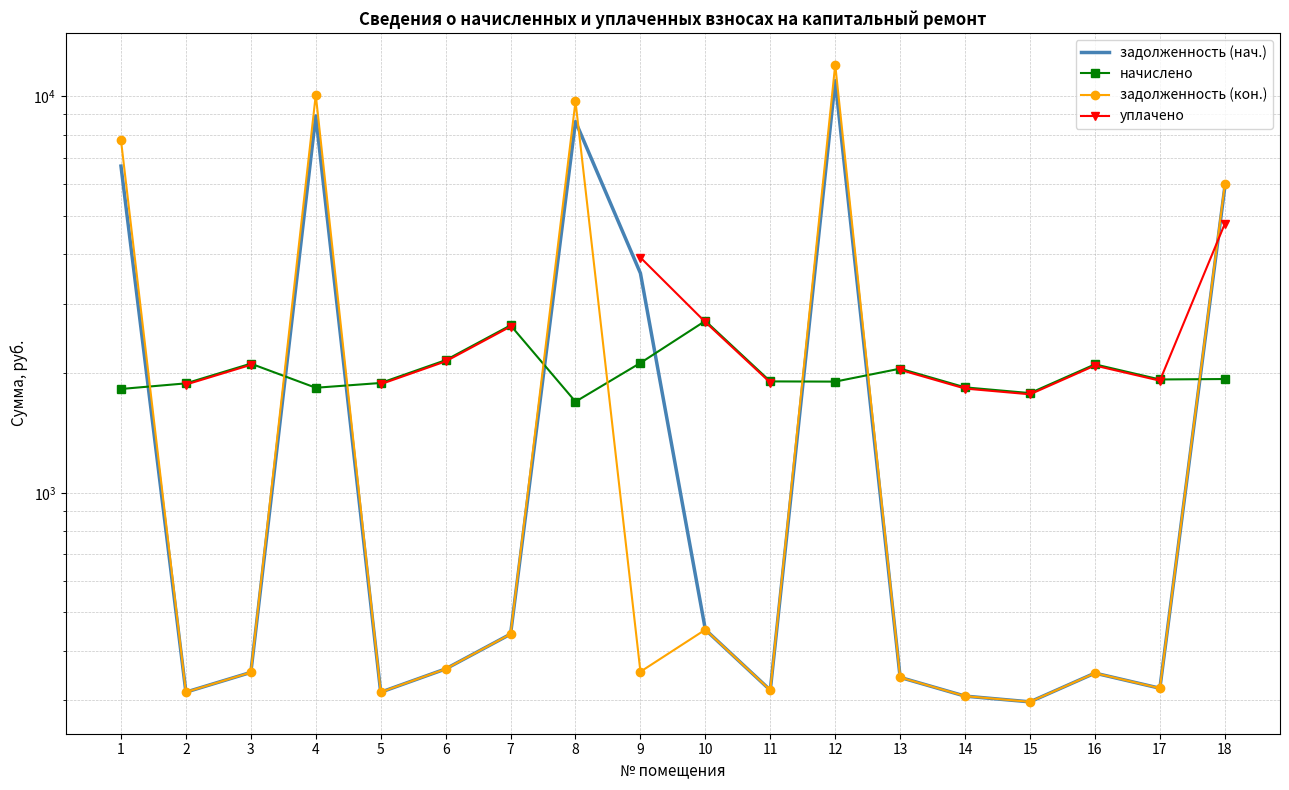

Rank the series at 6 from lowest to highest value.

задолженность (нач.), задолженность (кон.), уплачено, начислено